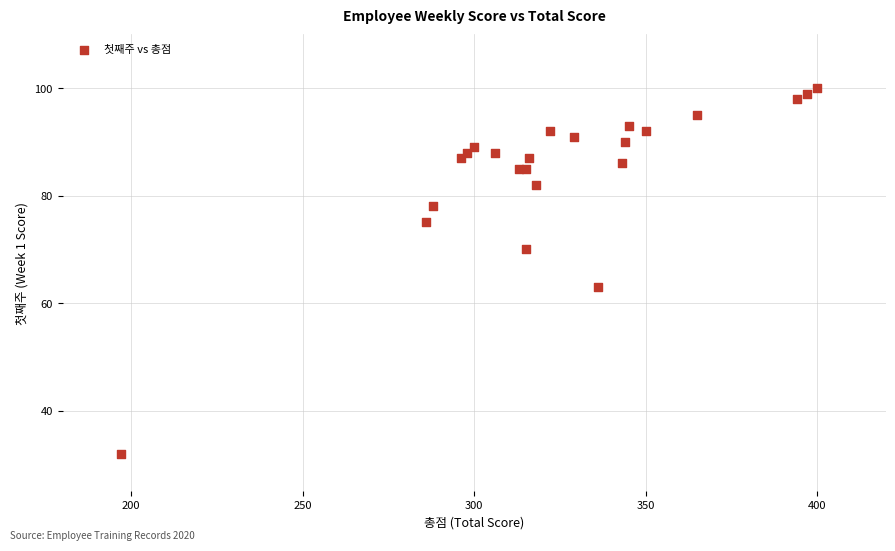

What Y value in the scatter plot is closest to 66?

63